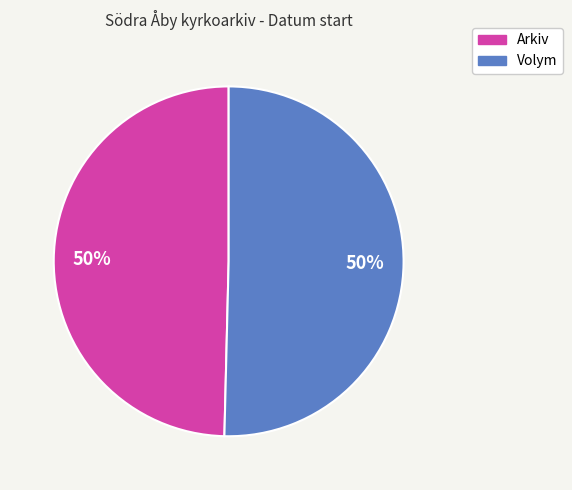

Is the sum of Arkiv and Volym greater than half?

Yes